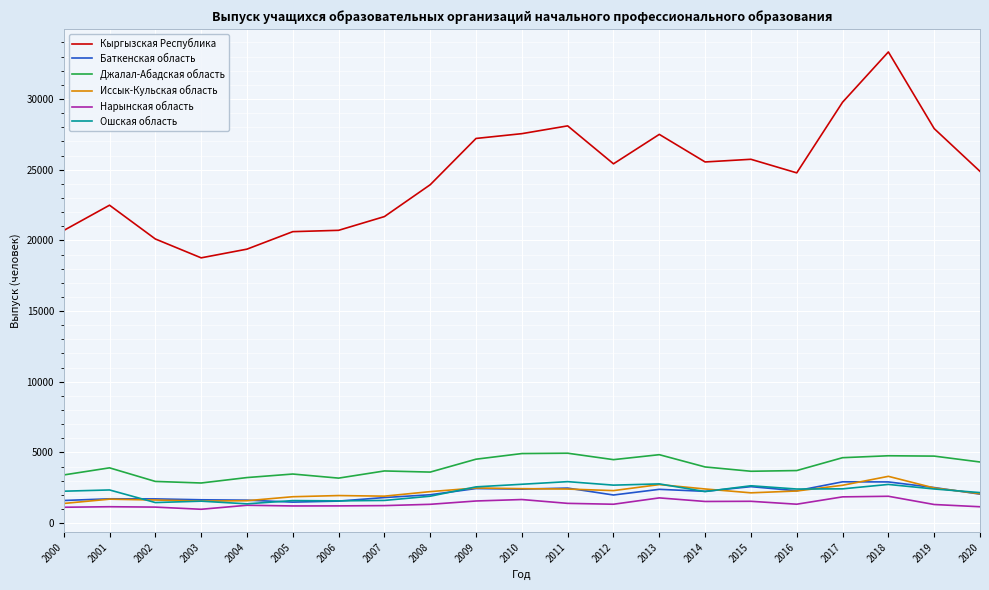

At which category is the sum across all series the highest?

2018